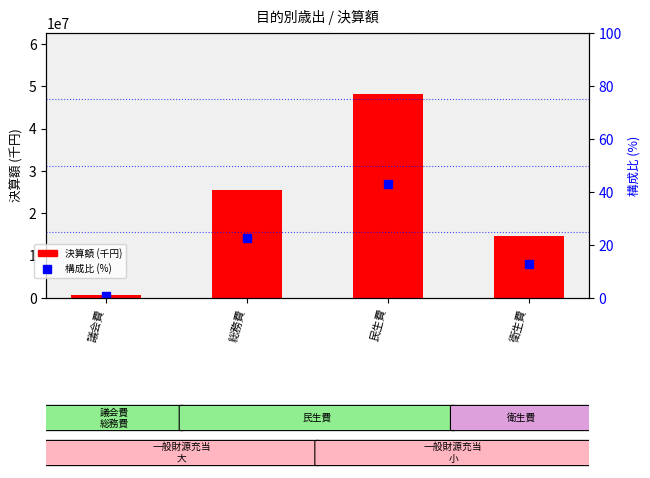

At which category is the sum across all series the highest?

民生費